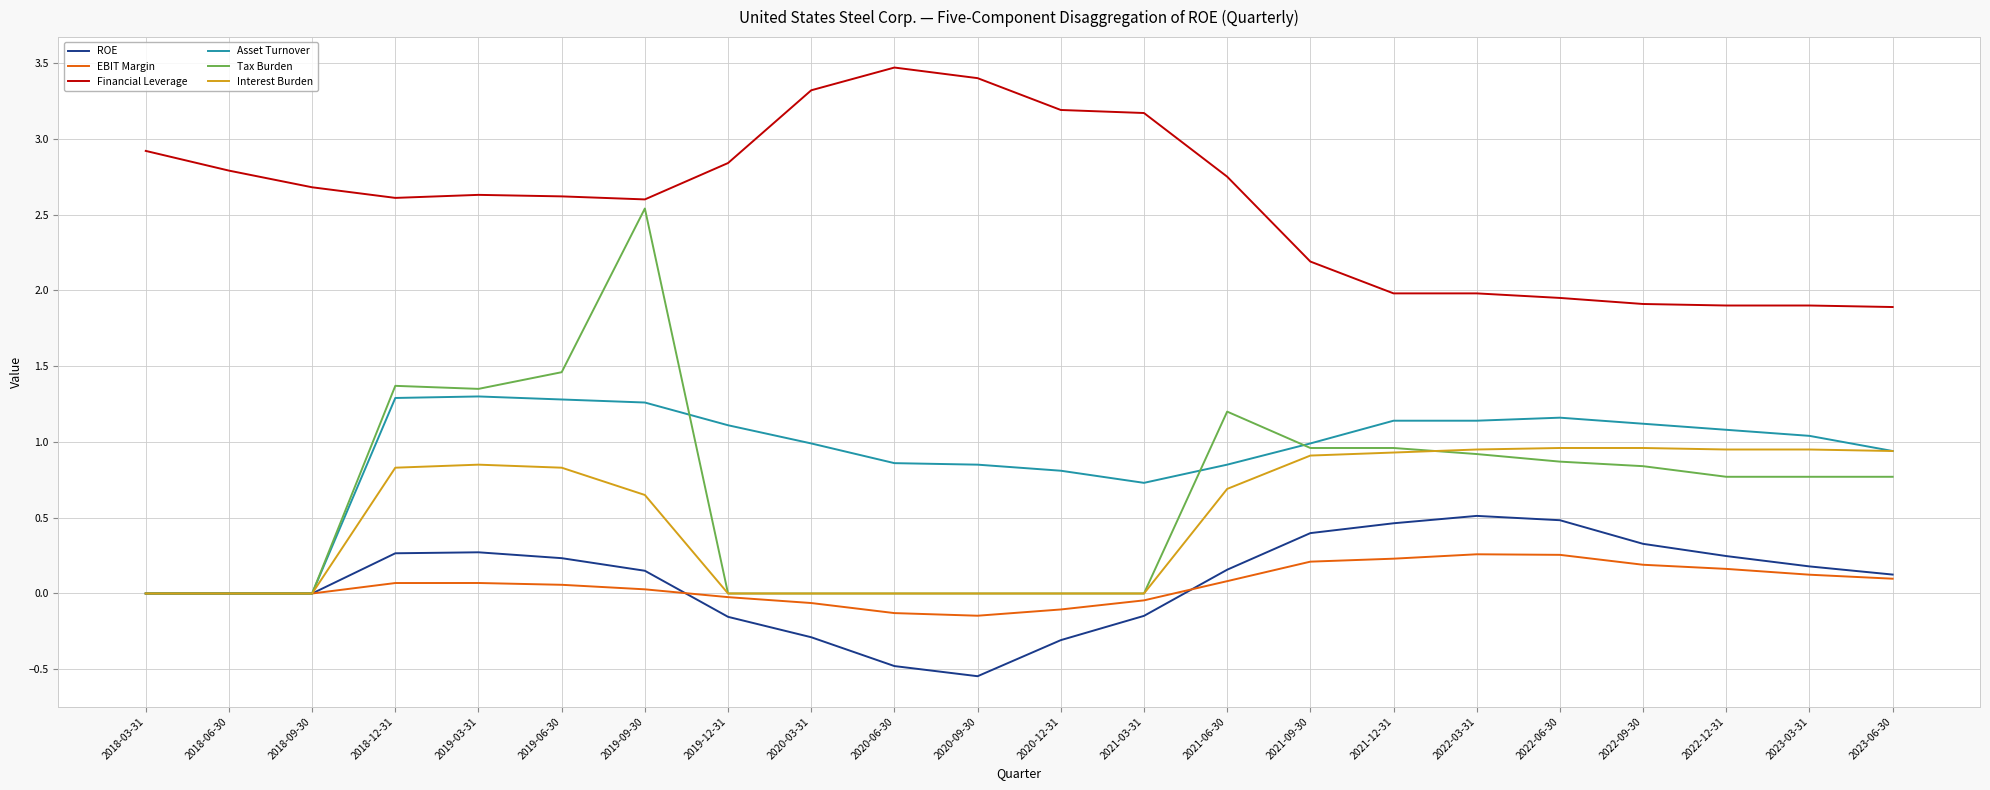

True or false: Financial Leverage and Asset Turnover intersect in this chart.

False